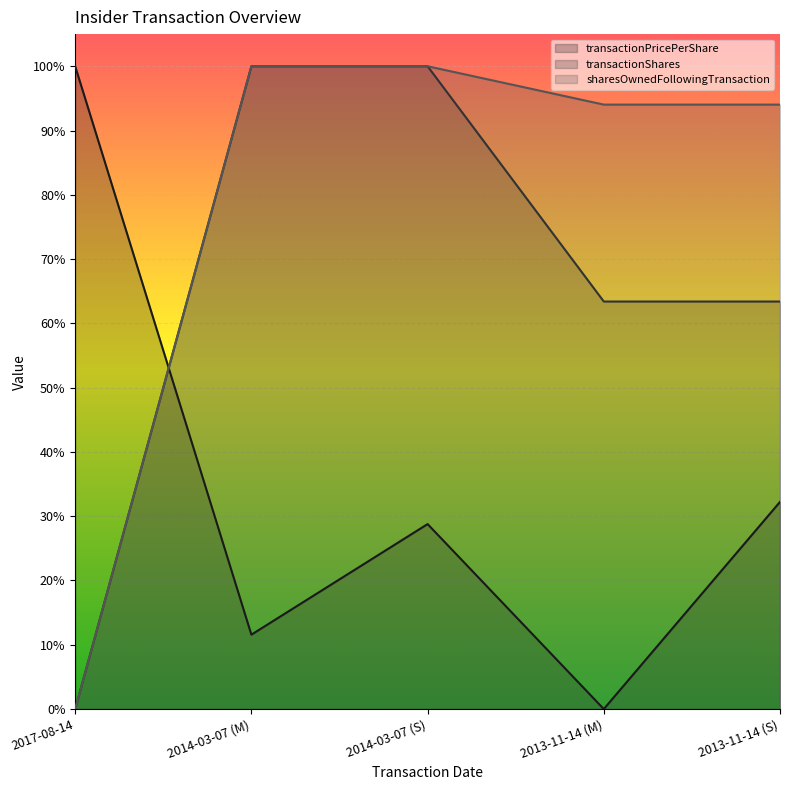

Rank the series at 2013-11-14 (M) from lowest to highest value.

transactionPricePerShare, transactionShares, sharesOwnedFollowingTransaction